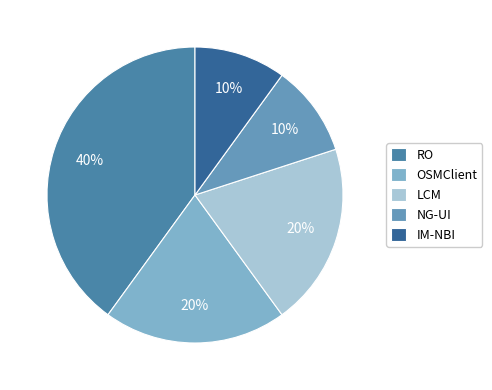

True or false: IM-NBI accounts for 4% of the total.

False